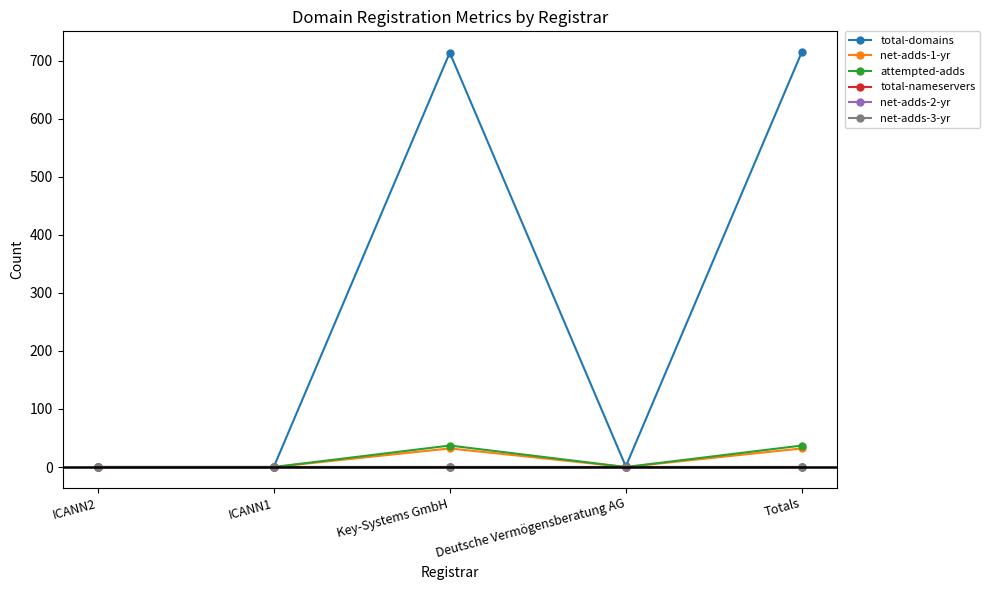

Is the value of net-adds-1-yr at ICANN2 greater than the value of net-adds-2-yr at Totals?

No